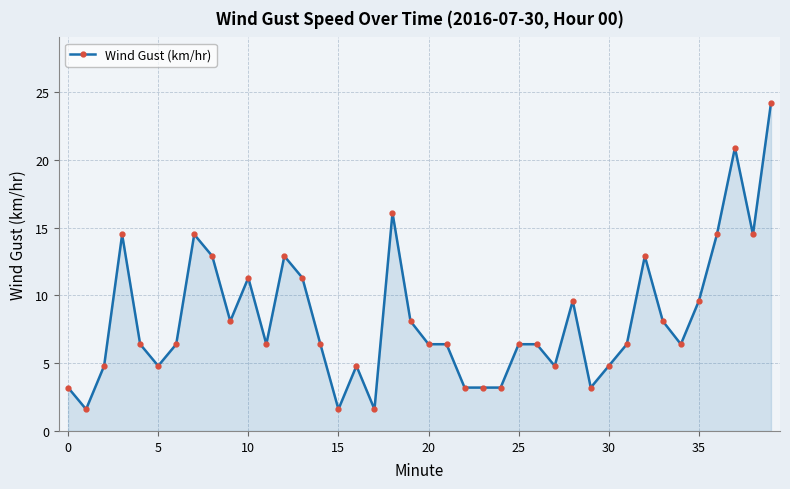

True or false: the data has more than 1 interior local peaks.

True